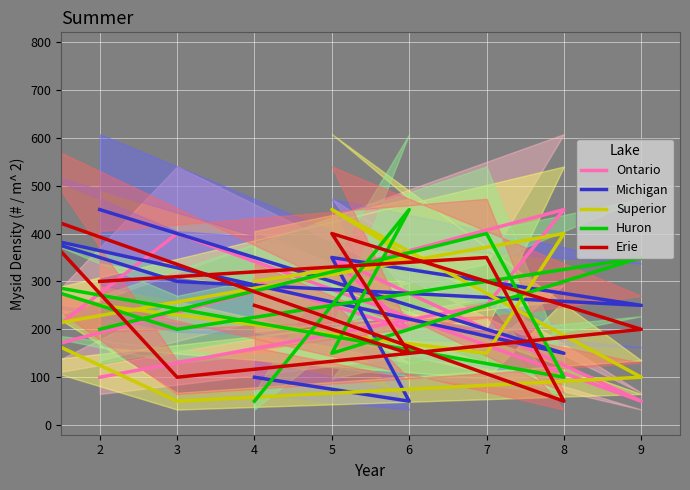

What are all the series names shown in the legend?

Ontario, Michigan, Superior, Huron, Erie